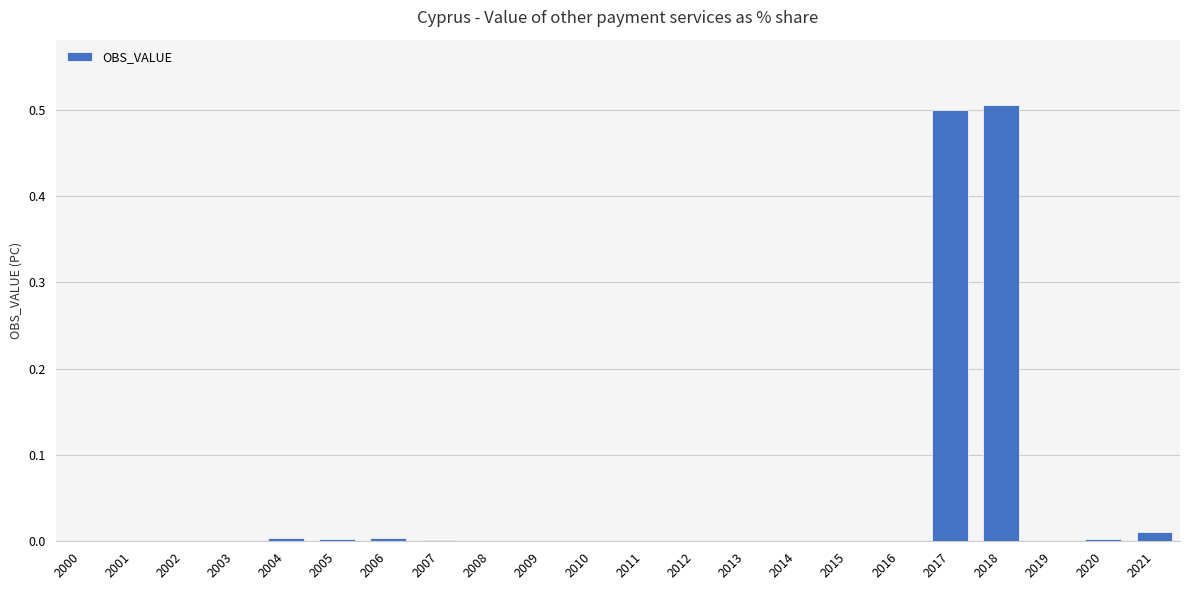

What is the greatest value displayed?

0.5